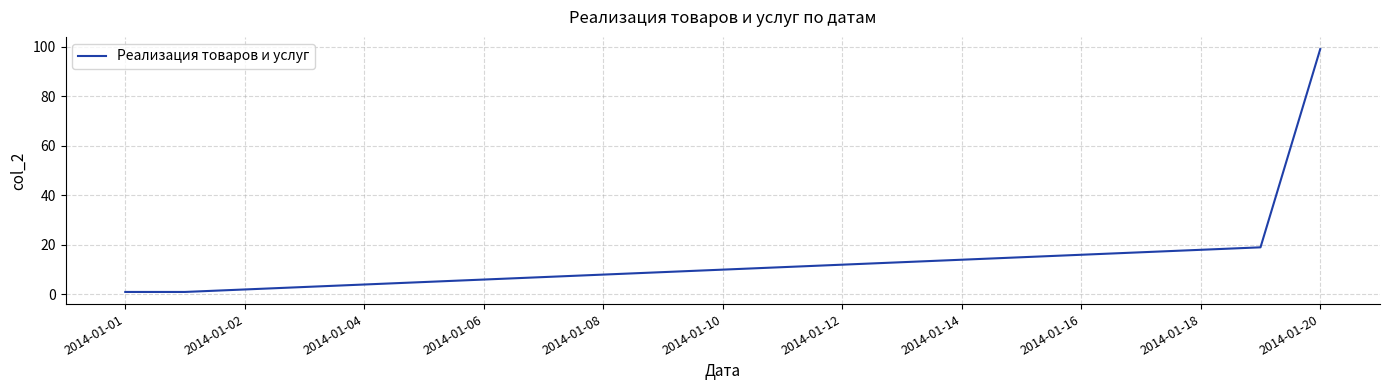

What is the greatest value displayed?

99